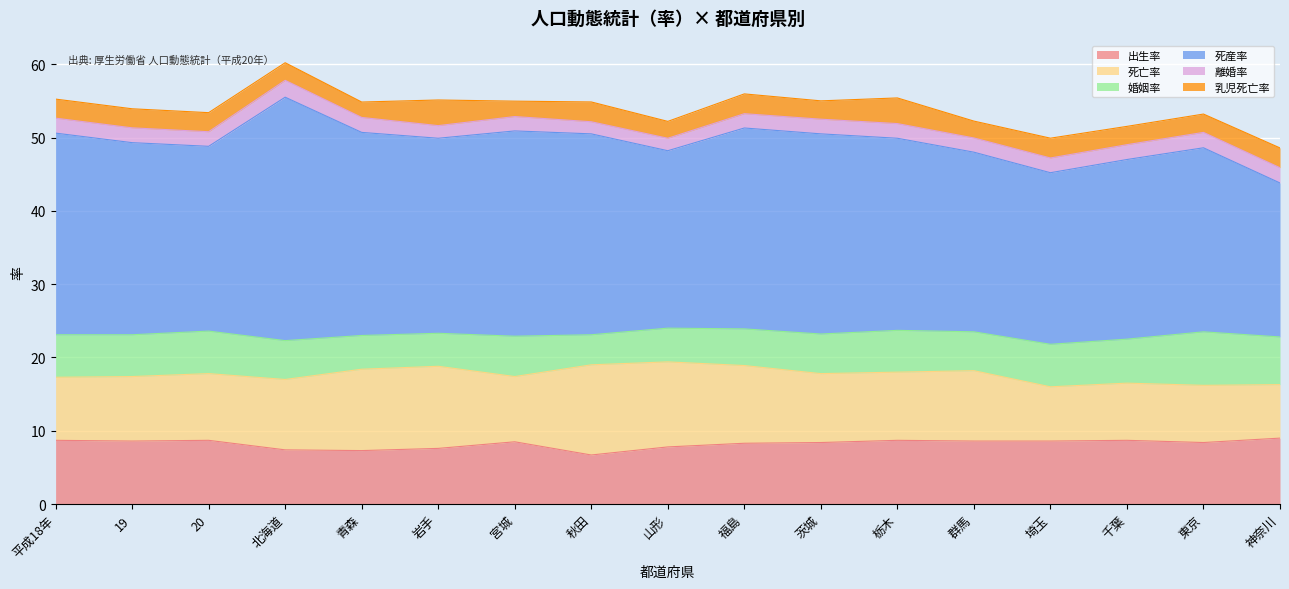

What is the difference between the maximum and second lowest values in the 死産率 series?

9.8